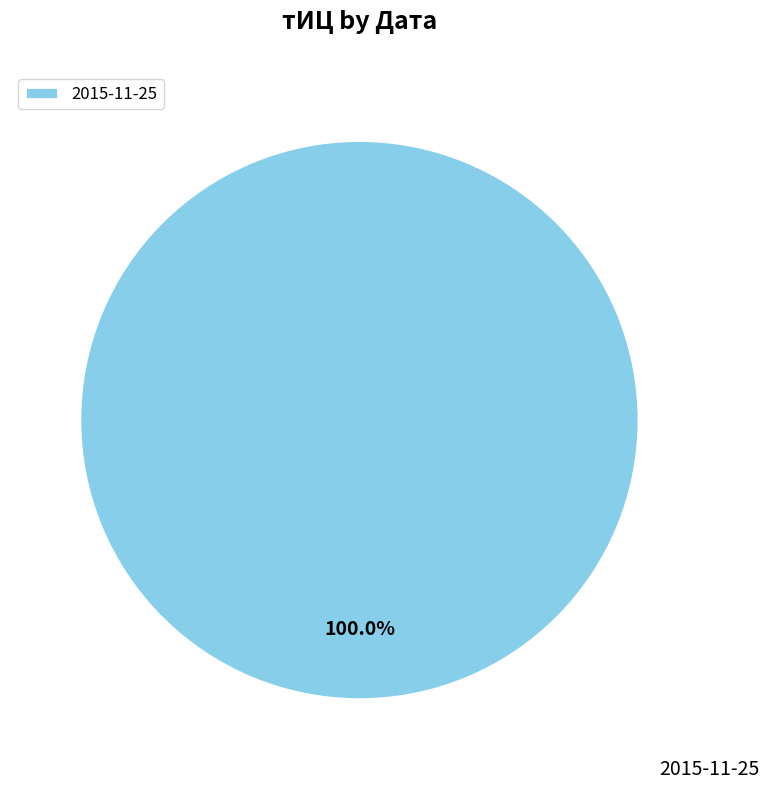

Which slice represents more than half of the pie?

2015-11-25